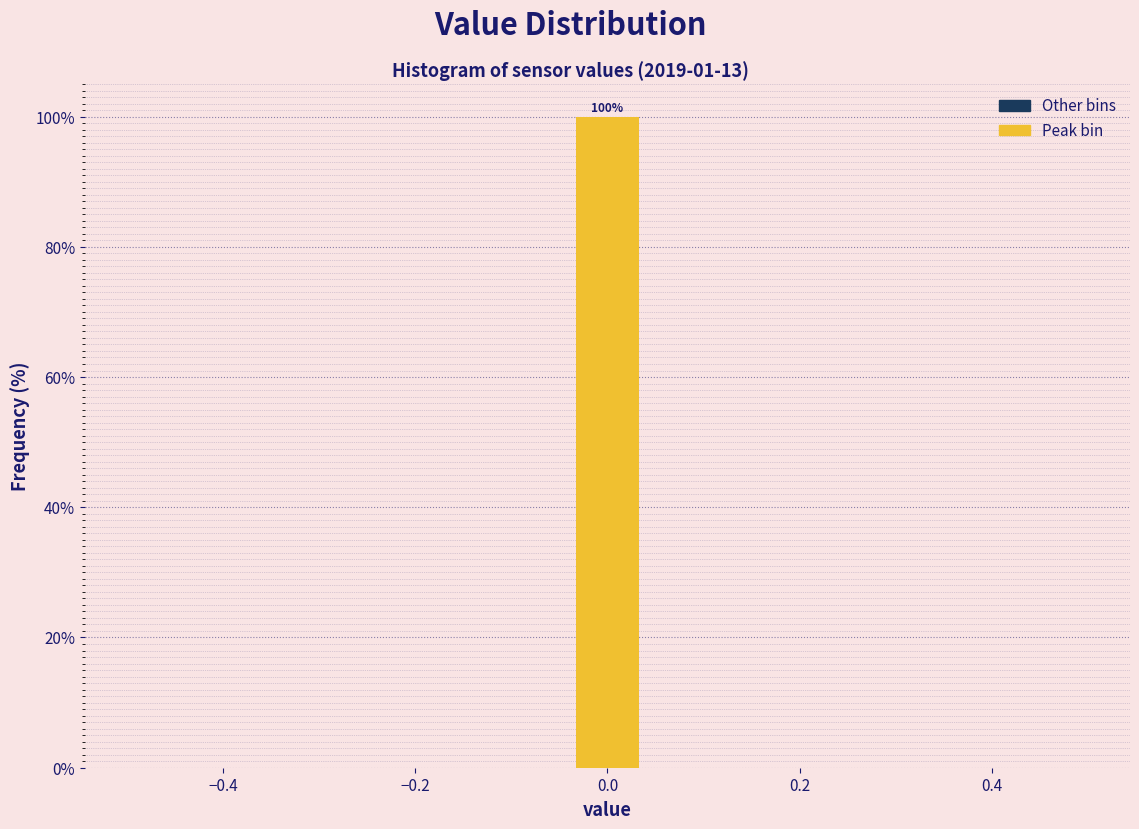

Around what value on the x-axis is the tallest bar? Give the approximate position of its centre, as read against the axis.

0.00